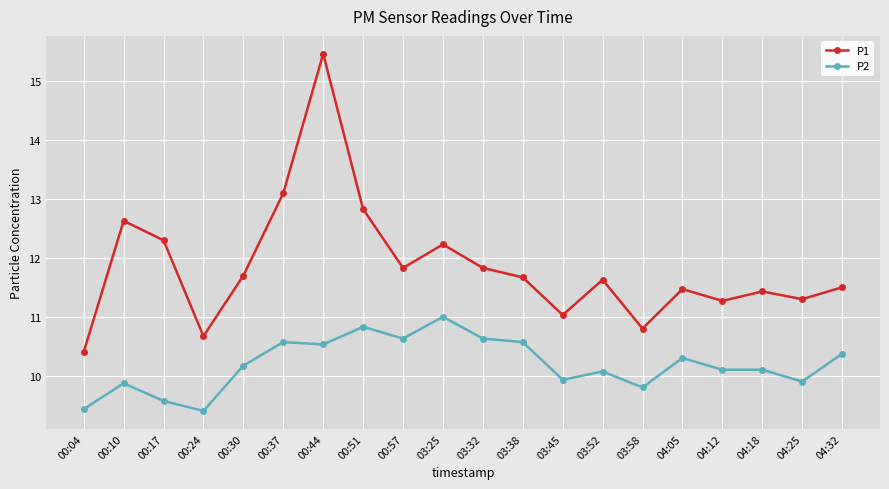

Is it true that P2 equals 7.1 at 03:38?

False